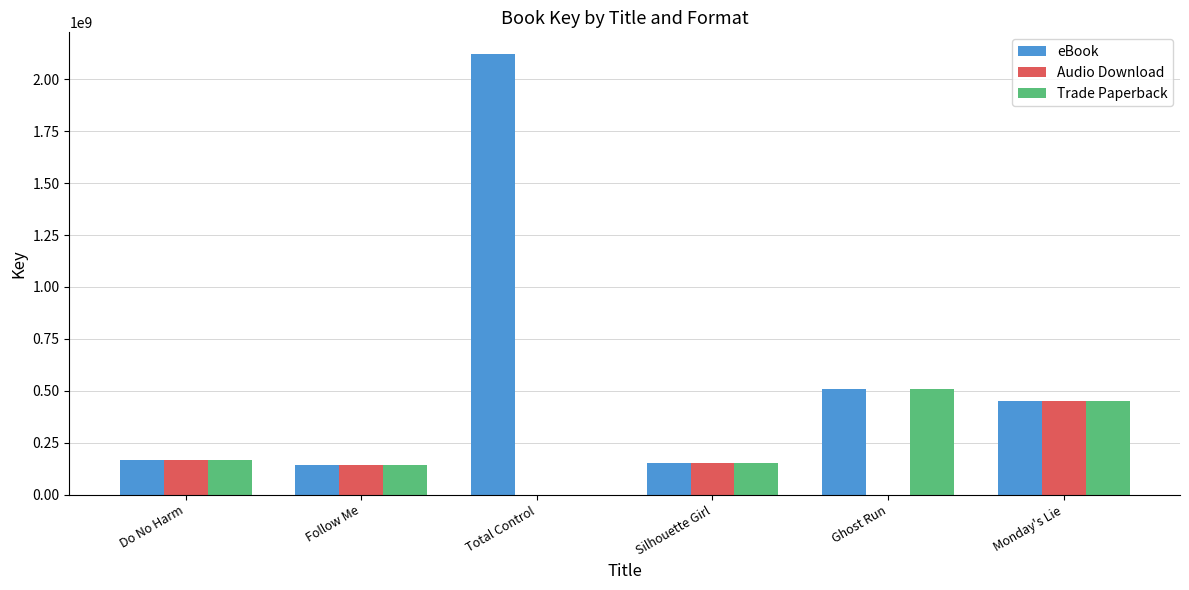

The value of eBook at Ghost Run is 510396452. True or false?

True